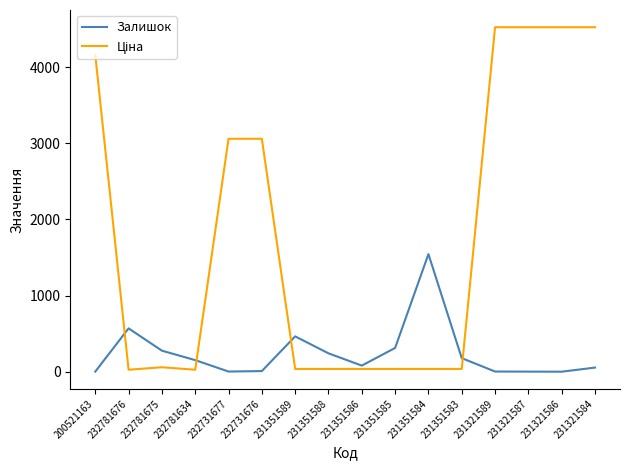

The value of Залишок at 232781634 is 153.0. True or false?

True